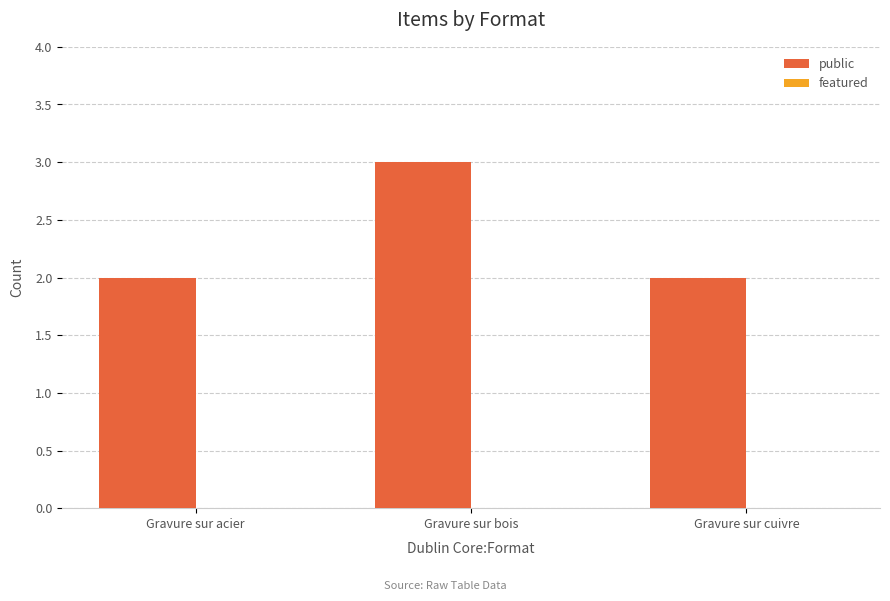

Is it true that the value at Gravure sur acier is 2?

True